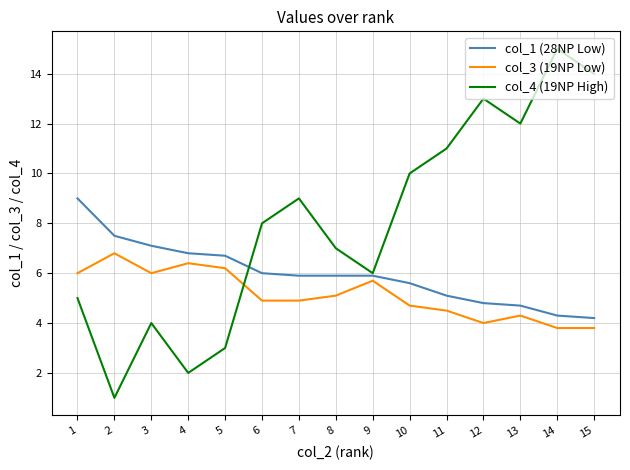

Between which two adjacent categories do col_3 (19NP Low) and col_4 (19NP High) first intersect?

5 and 6